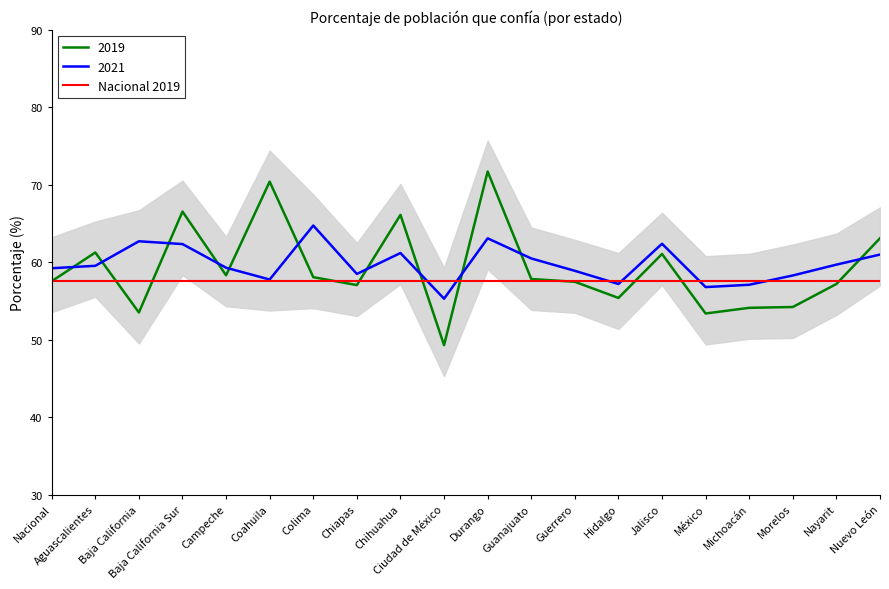

Rank the series at Ciudad de México from lowest to highest value.

2019, 2021